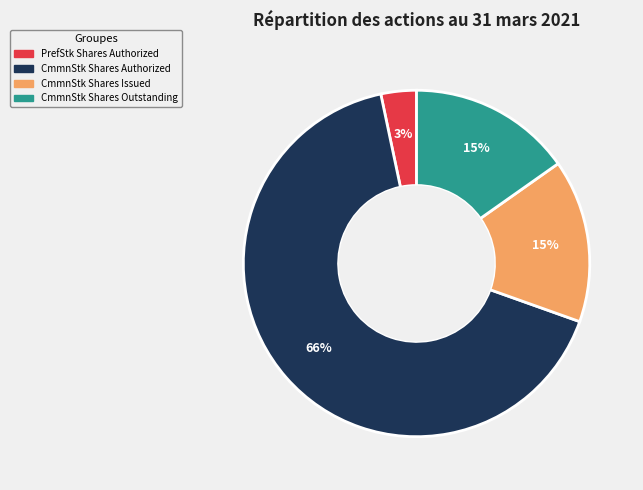

Is there a majority slice in this chart?

Yes